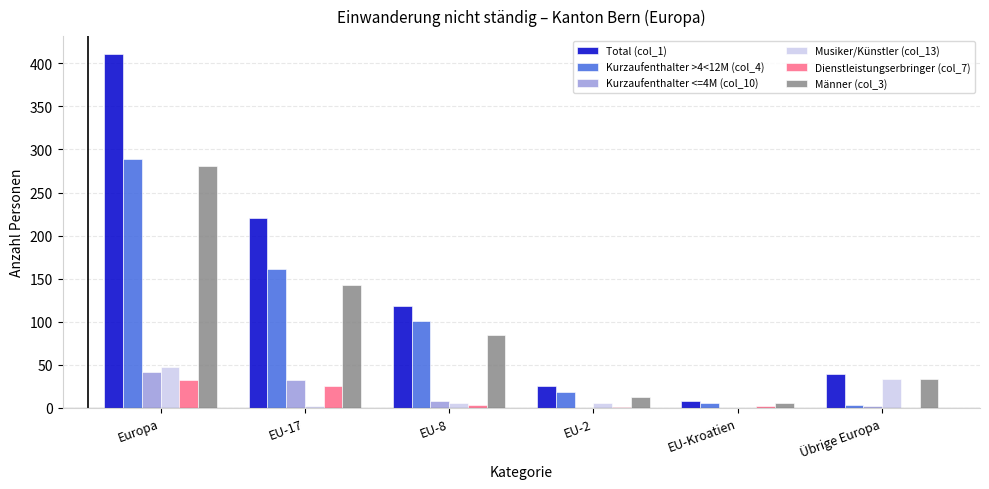

True or false: Musiker/Künstler (col_13) has a value of 16 at Übrige Europa.

False